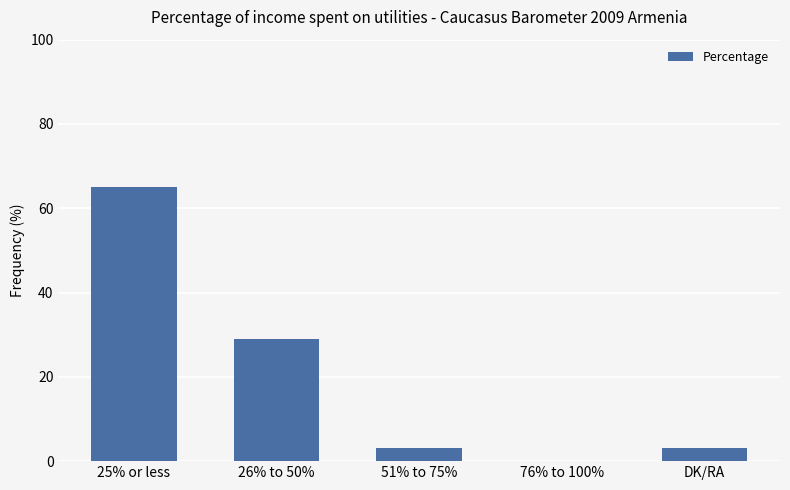

What is the change in value from 25% or less to 51% to 75%?

-62